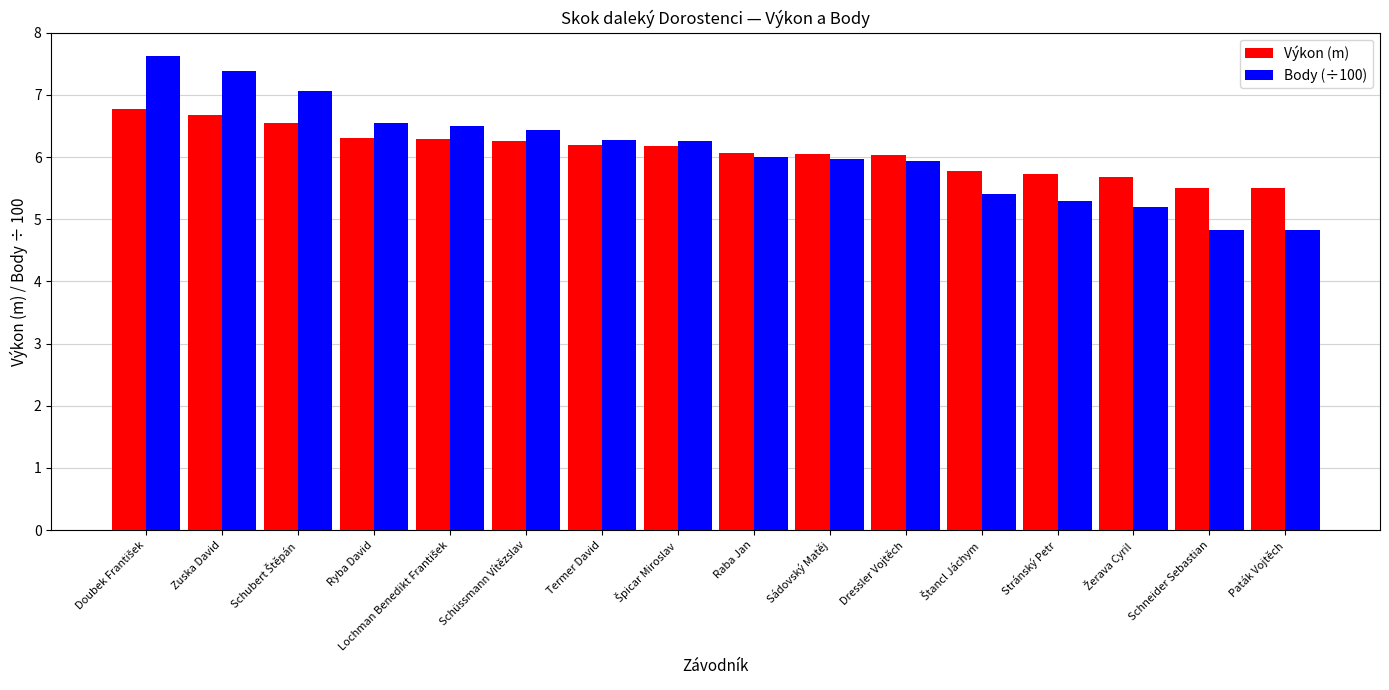

Which series has the largest range (max minus min)?

Body (÷100)